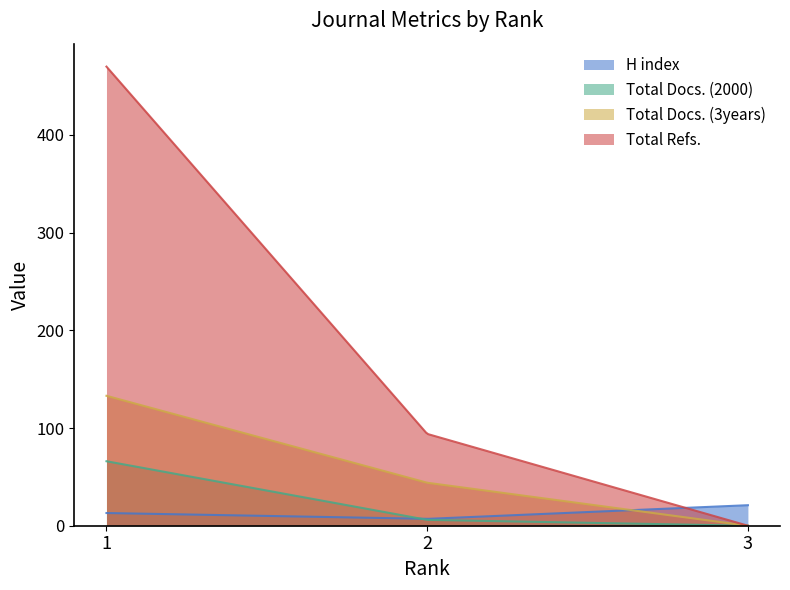

What is the spread (max minus min) of values at 2?

88